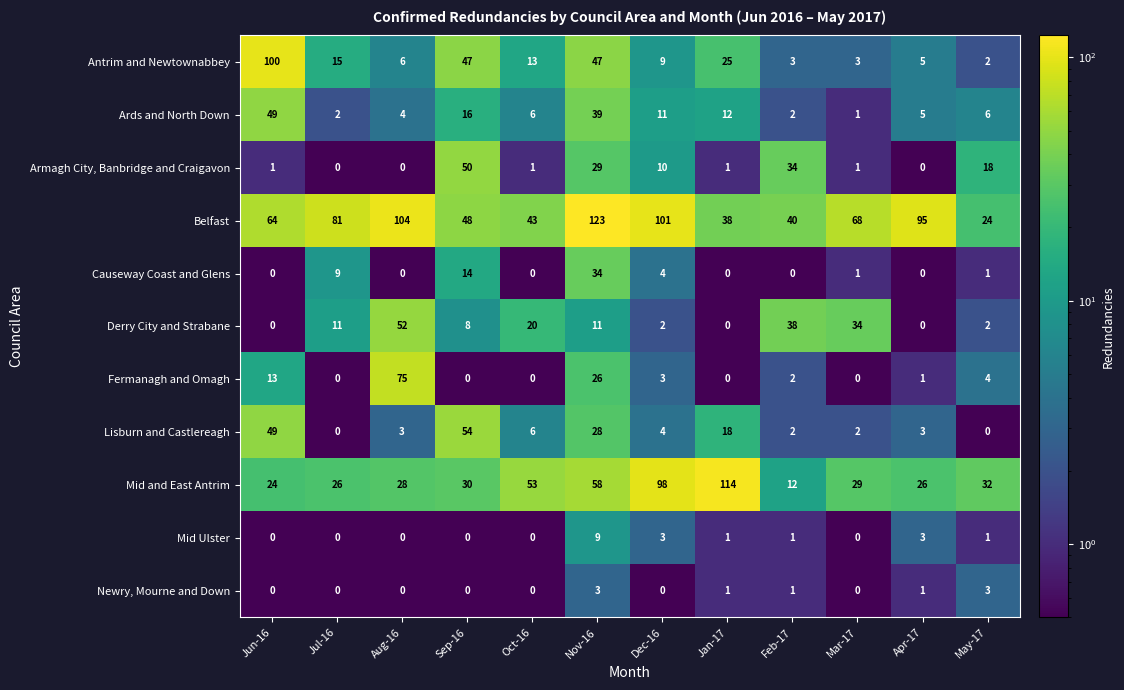

Which series has the largest range (max minus min)?

Mid and East Antrim